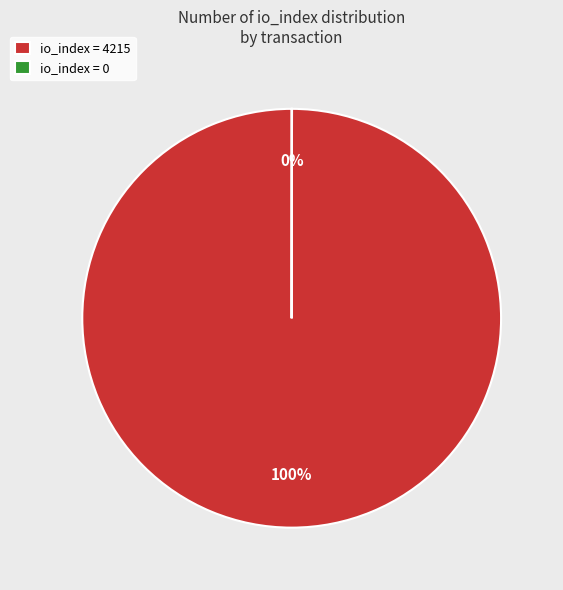

What is the largest slice in the pie chart?

io_index = 4215